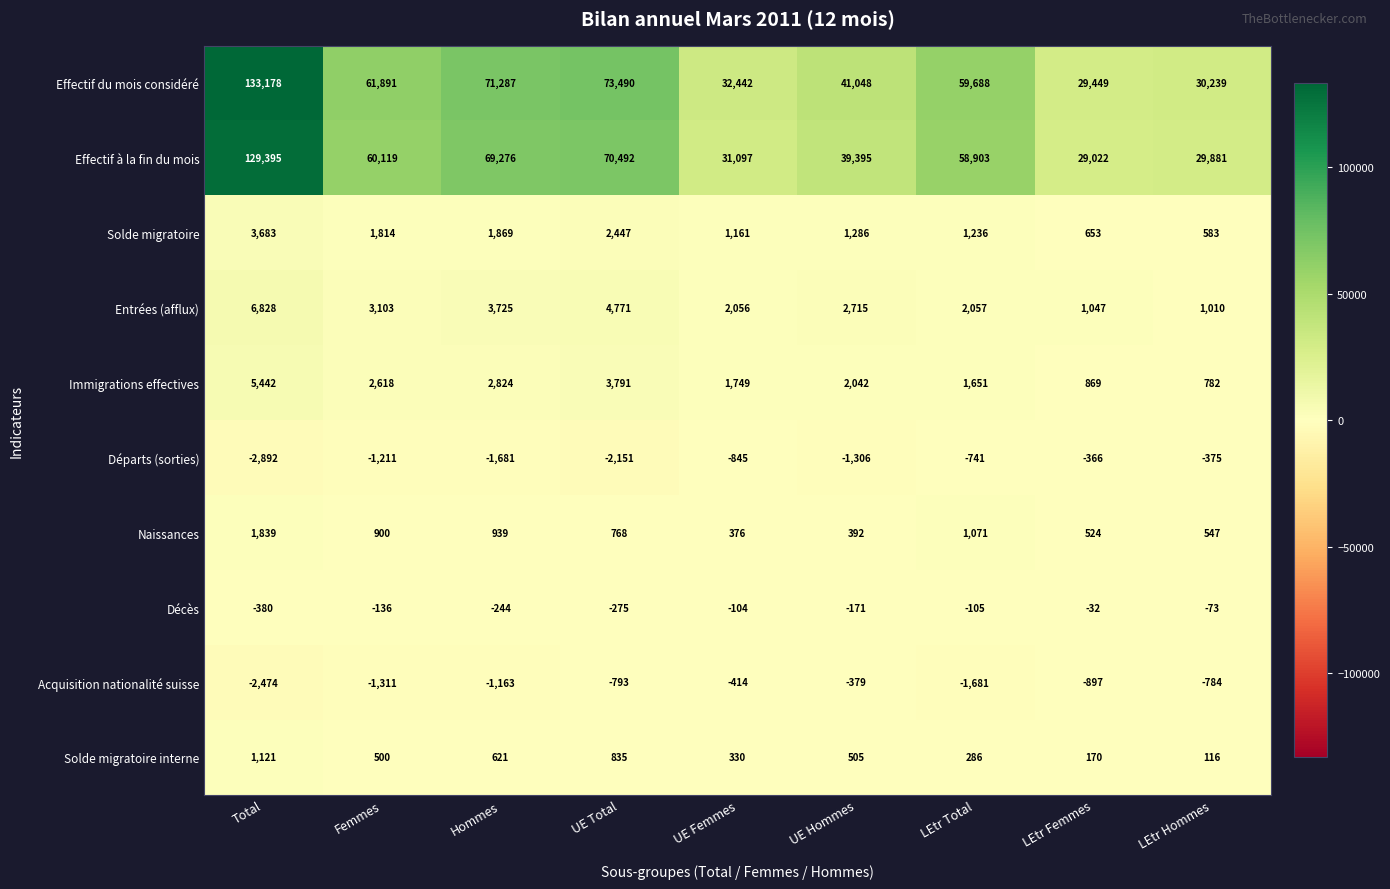

What is the sum of all Effectif à la fin du mois values?

517580